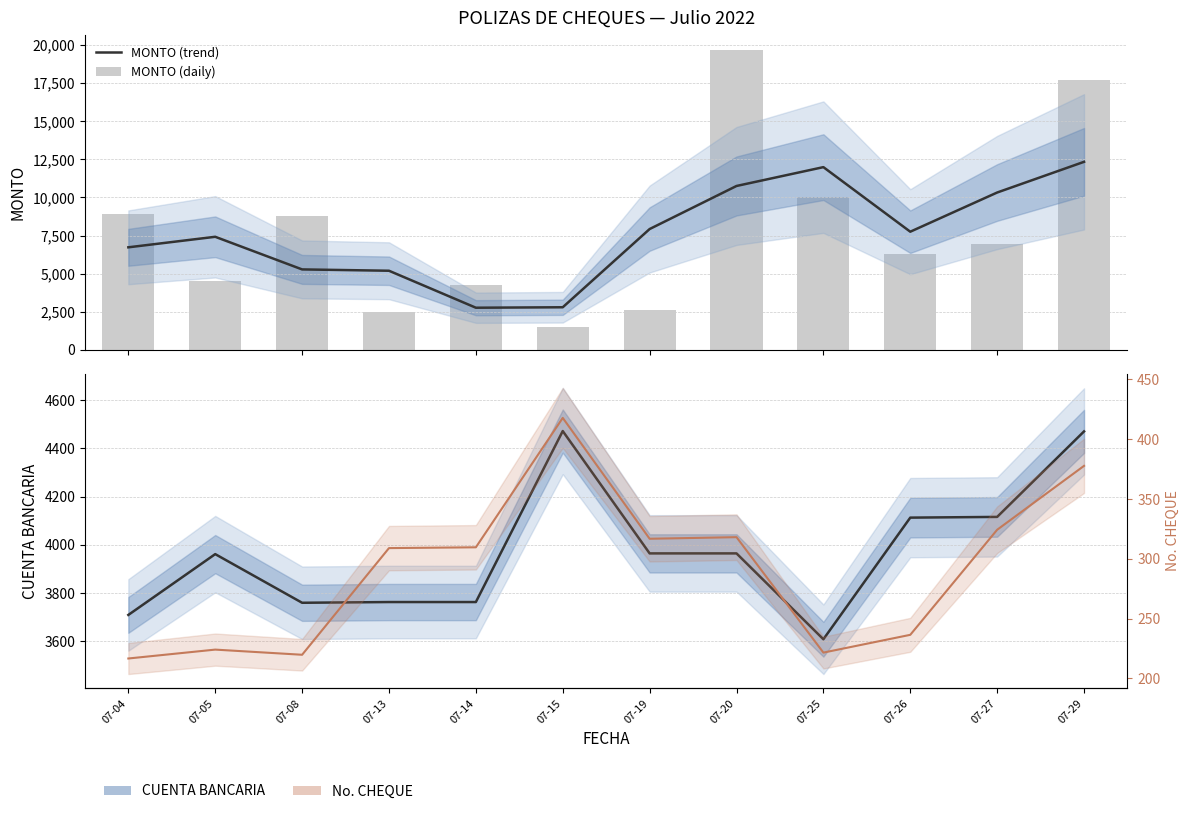

Reading left to right, extract all data points from this chart.

MONTO (trend): 6727.2	7418.1	5276.5	5189.2	2761.9	2791.7	7926.6	10753.8	11990.7	7751.6	10324.3	12339.0
MONTO (daily): 8919.8	4534.6	8800.0	2495.0	4272.5	1518.3	2584.3	19677.2	10000.0	6294.8	6960.0	17718.1
CUENTA BANCARIA (trend): 3709.2	3961.5	3759.7	3762.7	3762.7	4472.0	3964.5	3964.5	3608.3	4112.8	4115.8	4470.5
No. CHEQUE (trend): 216.7	224.1	219.8	309.0	309.7	417.8	316.8	318.1	221.6	236.5	324.3	377.8